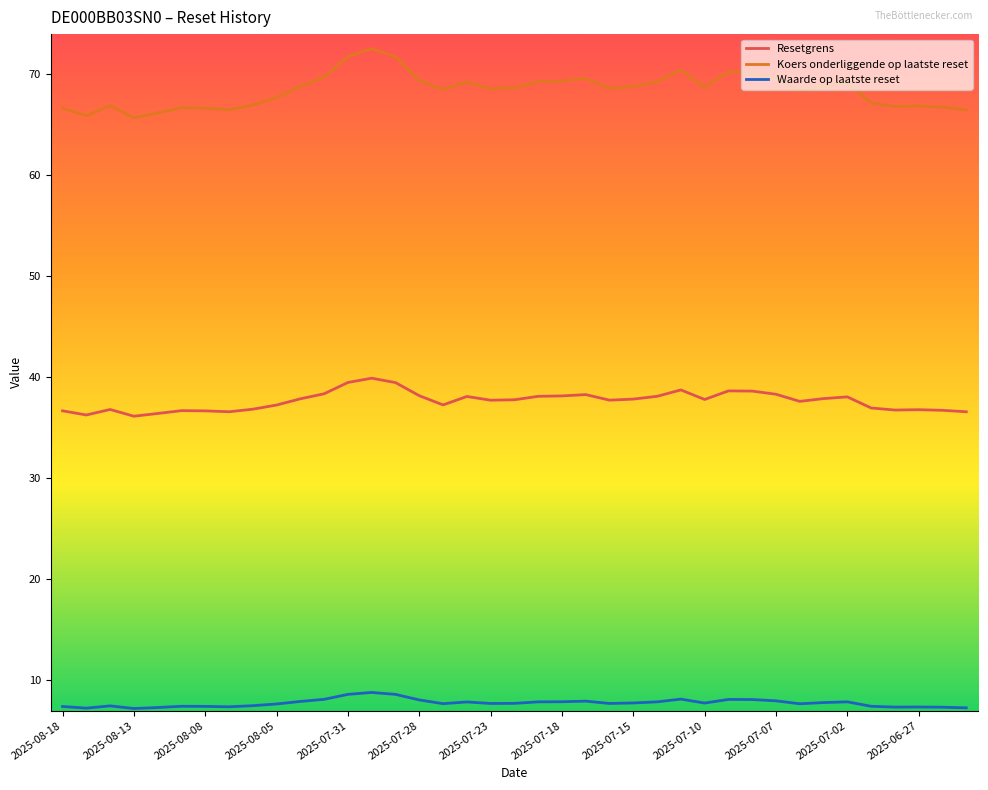

List the series in order of their peak value, lowest first.

Waarde op laatste reset, Resetgrens, Koers onderliggende op laatste reset